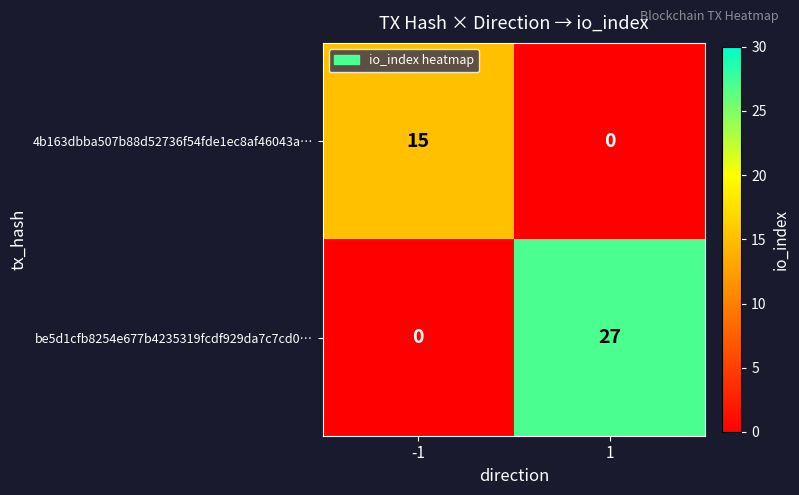

Reading left to right, what are all the values shown in this chart?

4b163dbba507b88d52736f54fde1ec8af46043a…: 15	0
be5d1cfb8254e677b4235319fcdf929da7c7cd0…: 0	27